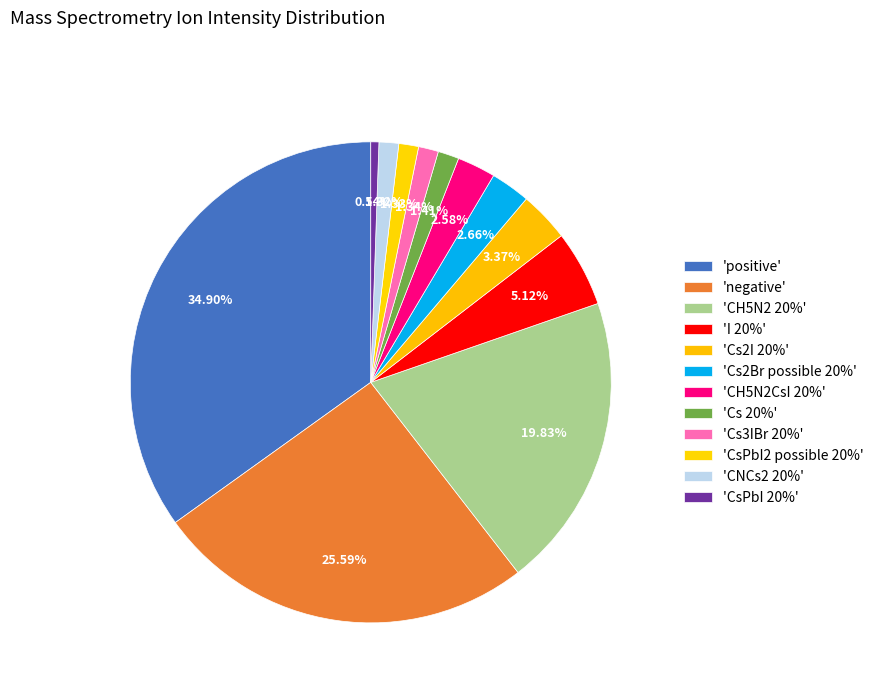

How many slices are in this pie chart?

12